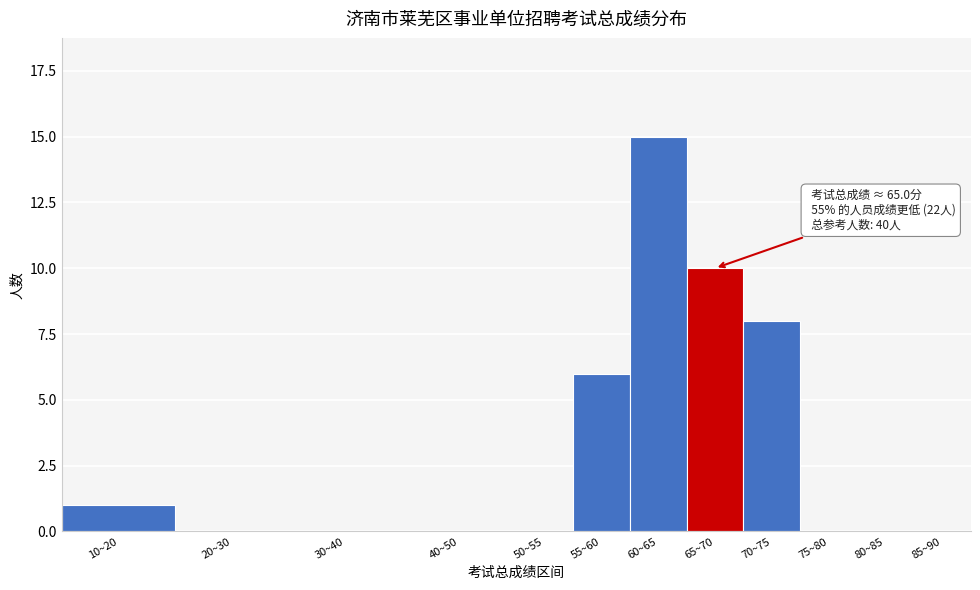

Reading left to right, what are all the values shown in this chart?

10~20=1	20~30=0	30~40=0	40~50=0	50~55=0	55~60=6	60~65=15	65~70=10	70~75=8	75~80=0	80~85=0	85~90=0